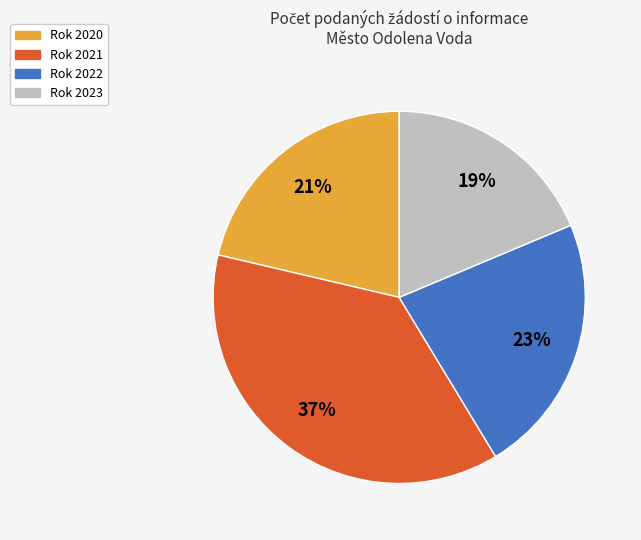

Does any single category account for the majority?

No